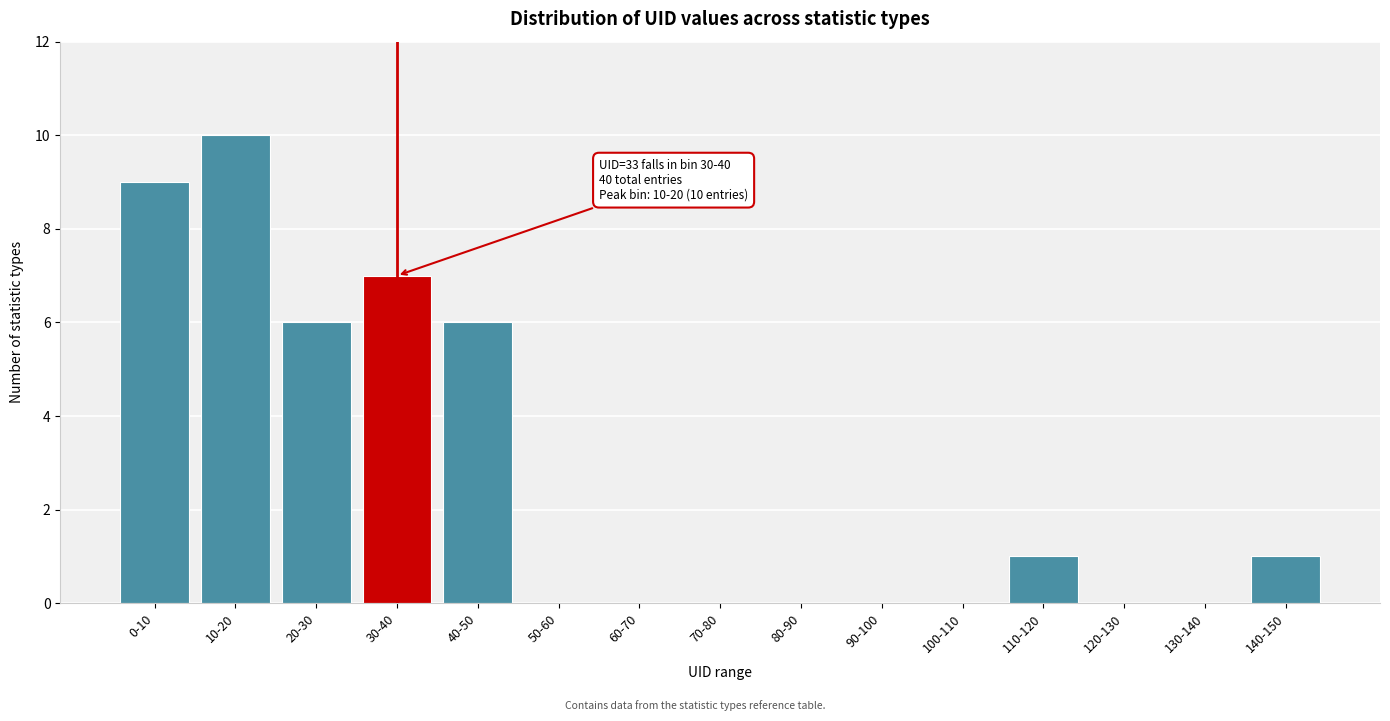

Reading right to left, transcribe all the data shown in this chart.

140-150=1	130-140=0	120-130=0	110-120=1	100-110=0	90-100=0	80-90=0	70-80=0	60-70=0	50-60=0	40-50=6	30-40=7	20-30=6	10-20=10	0-10=9